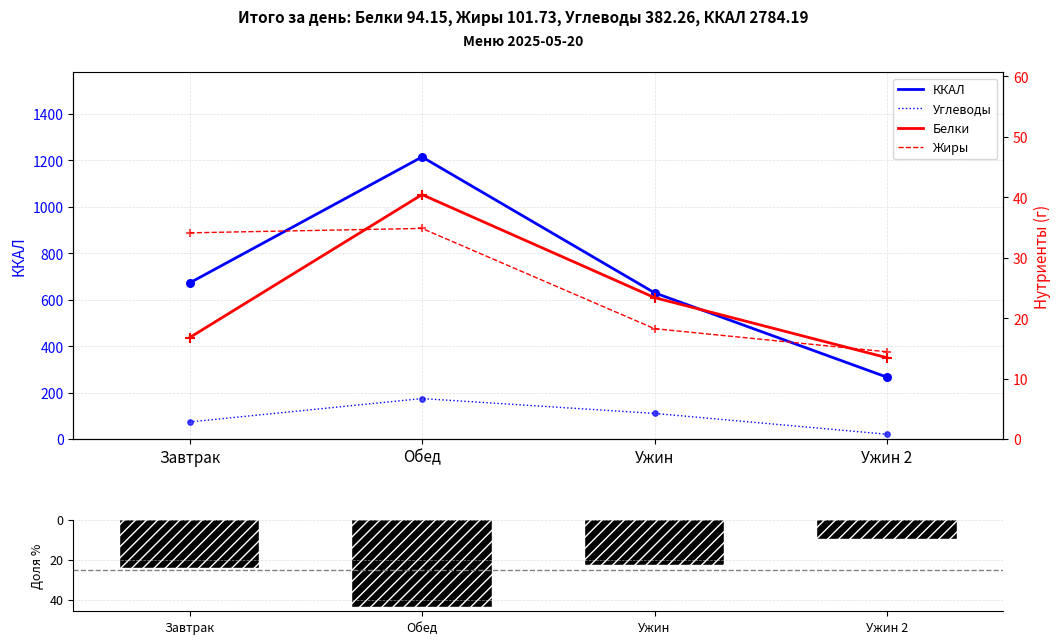

Is the value of Белки at Обед greater than the value of Жиры at Ужин 2?

Yes